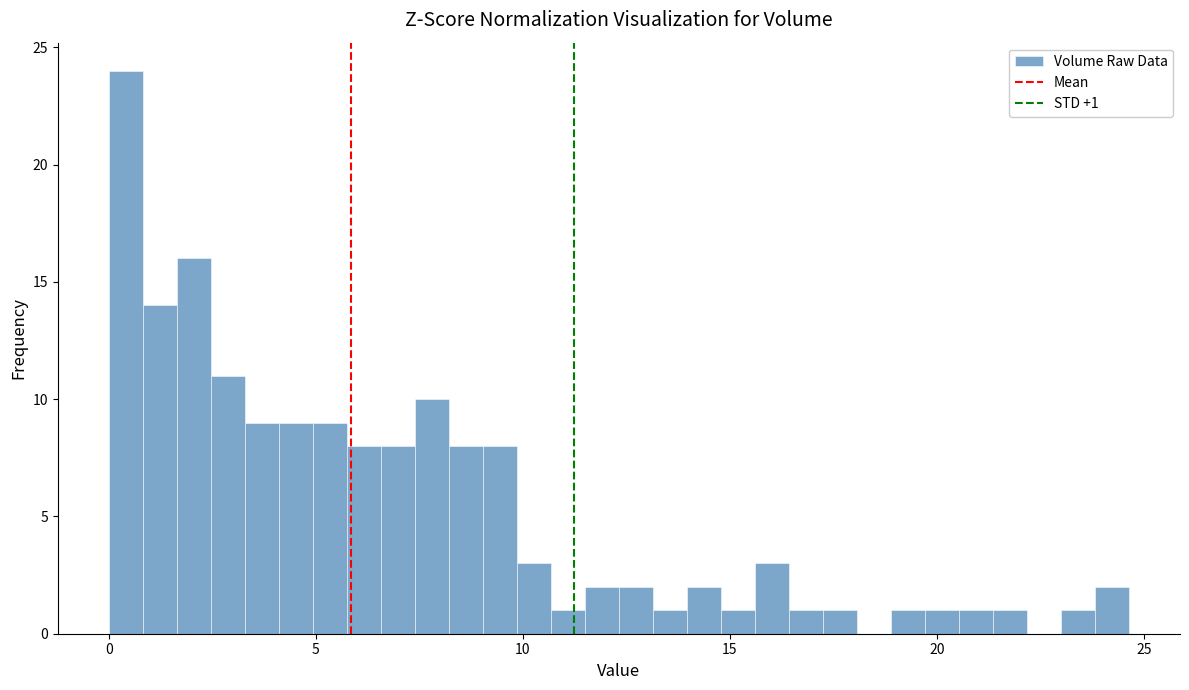

Read against the x-axis, roughly where is the centre of the tallest bar?

0.5